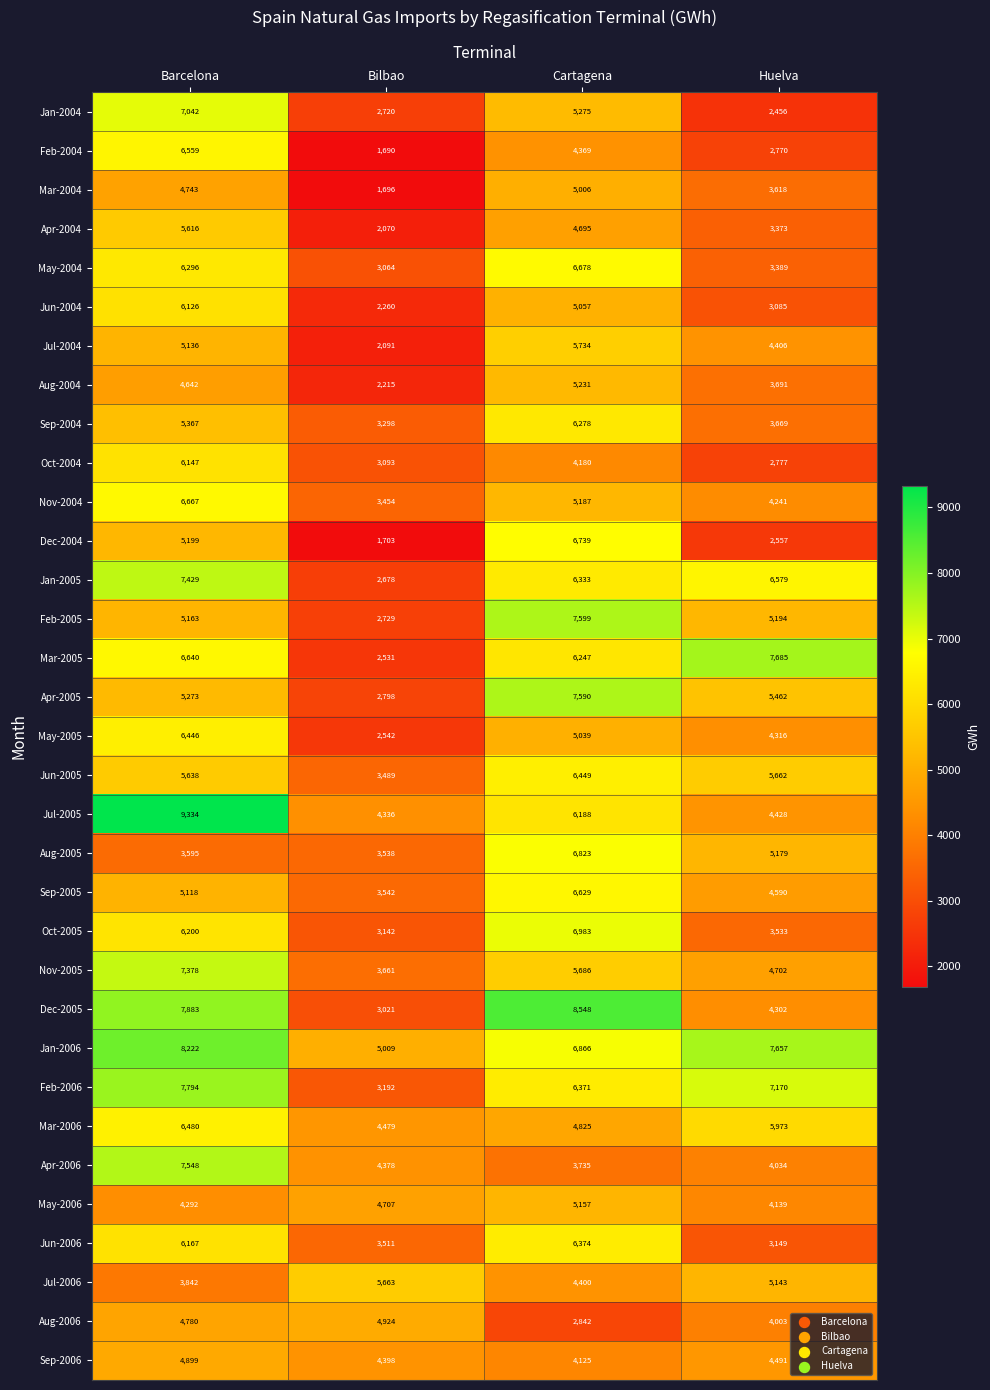

At which category is the sum across all series the highest?

Barcelona